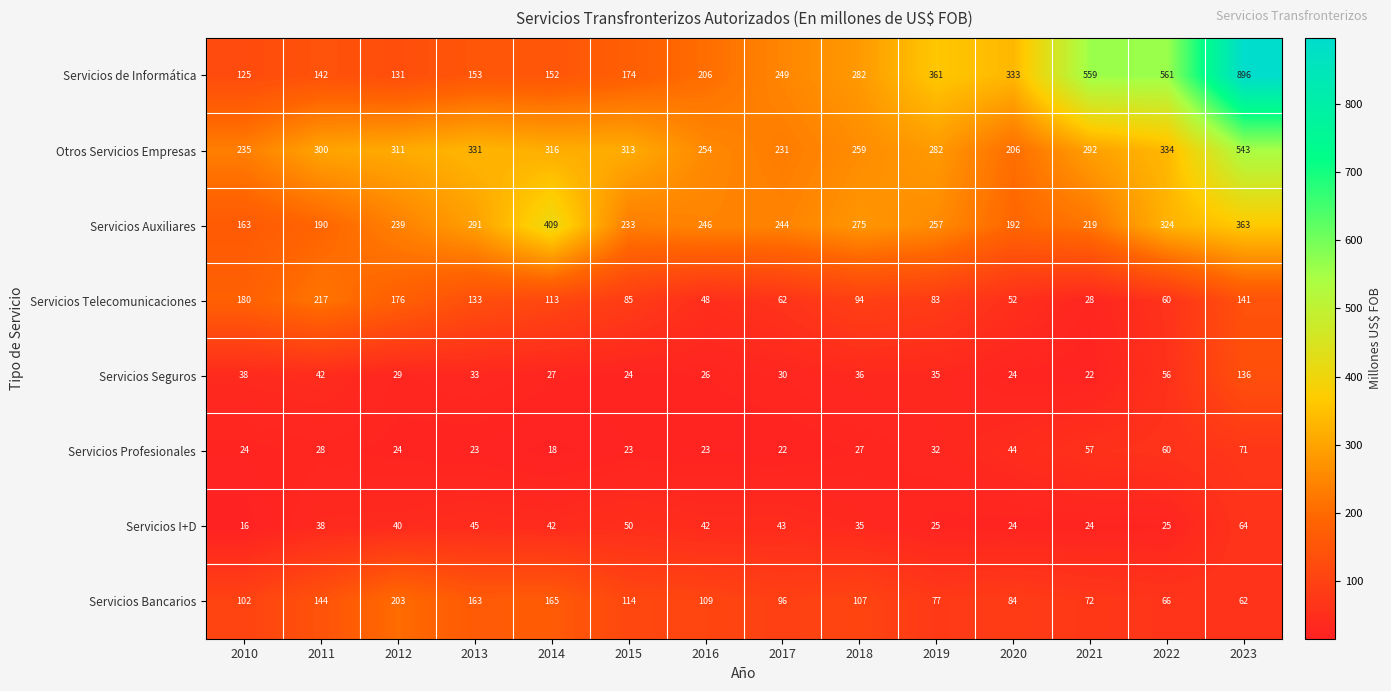

What is the smallest value displayed?

16